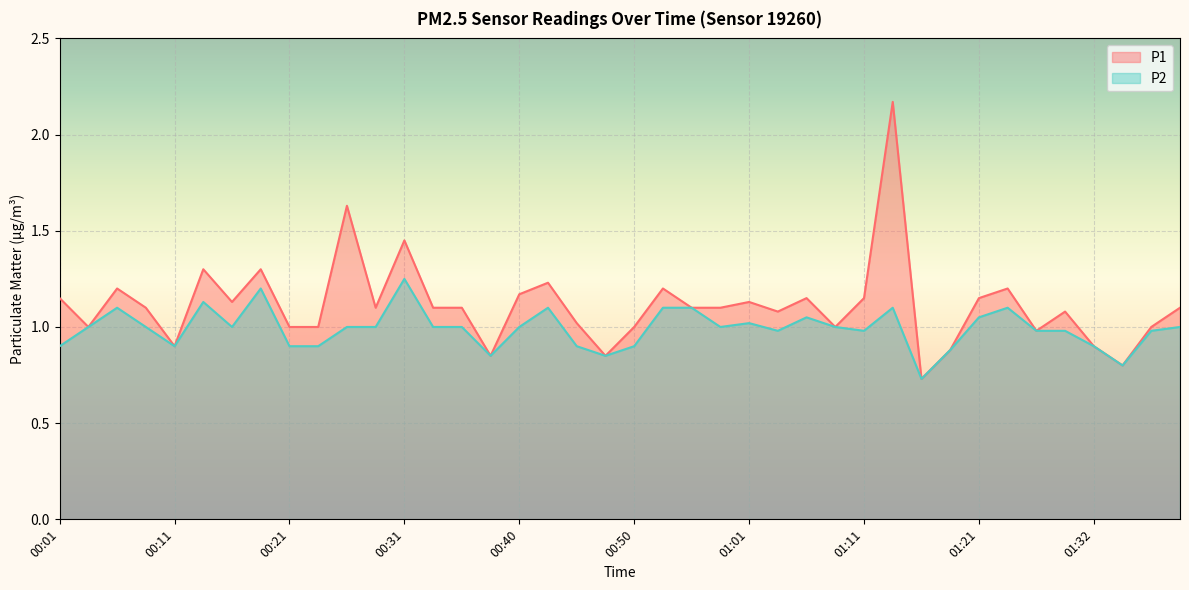

What is the sum of all P2 values?

39.6